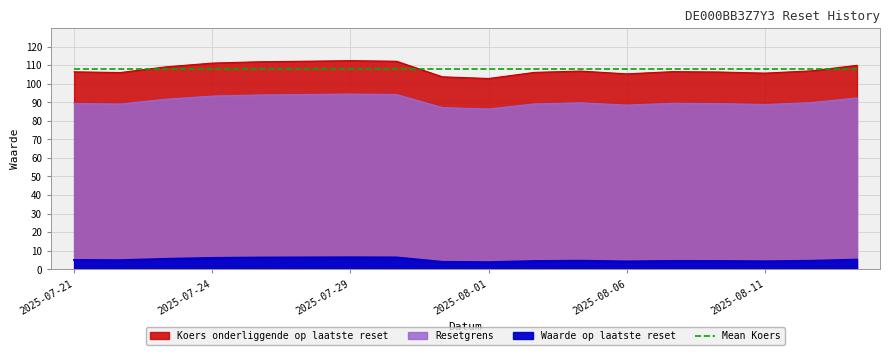

What is the lowest value of the Koers onderliggende op laatste reset series?

86.4